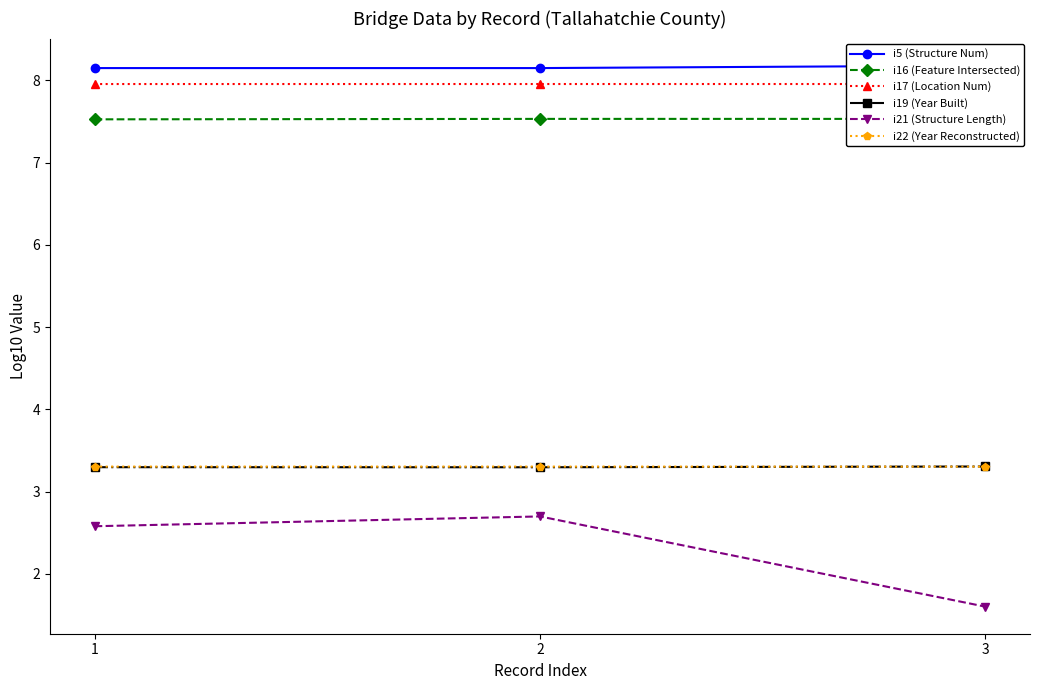

Which series has the largest range (max minus min)?

i21 (Structure Length)